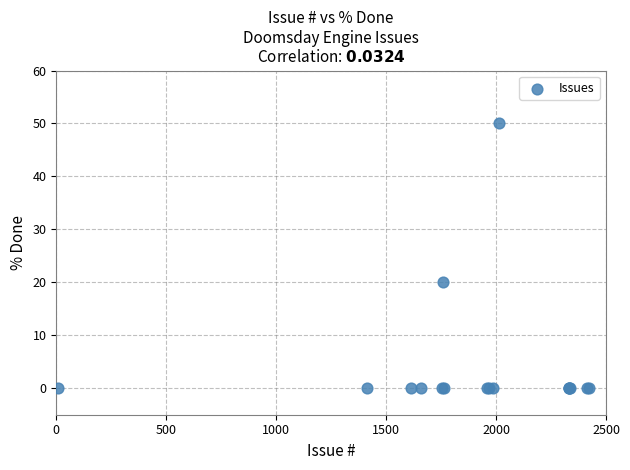

What Y value in the scatter plot is closest to 25?

20